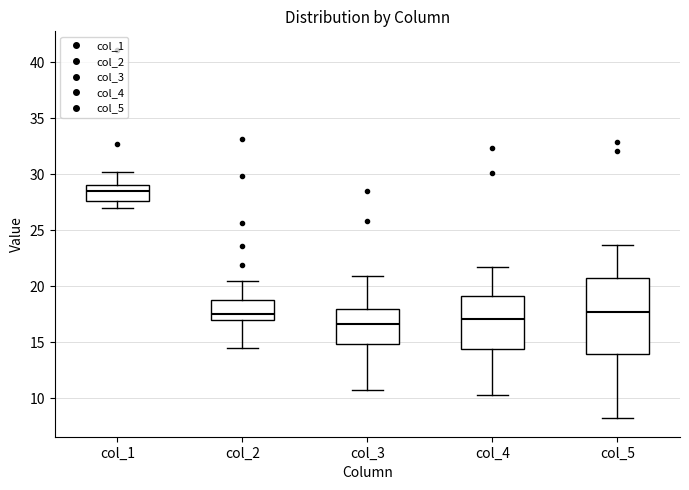

Which box's median line is the highest?

col_1